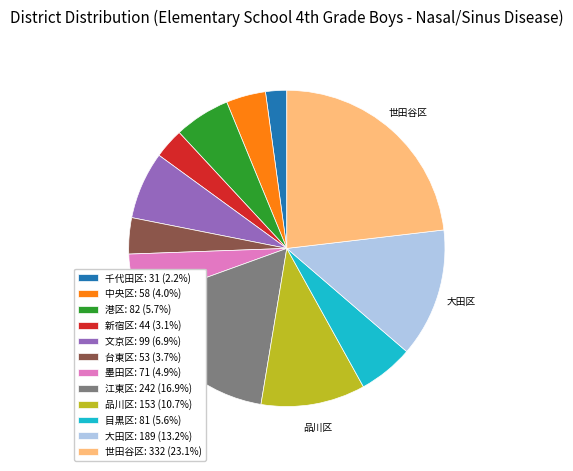

Approximately how many times larger is the value at 文京区: 99 (6.9%) compared to 台東区: 53 (3.7%)?

1.9